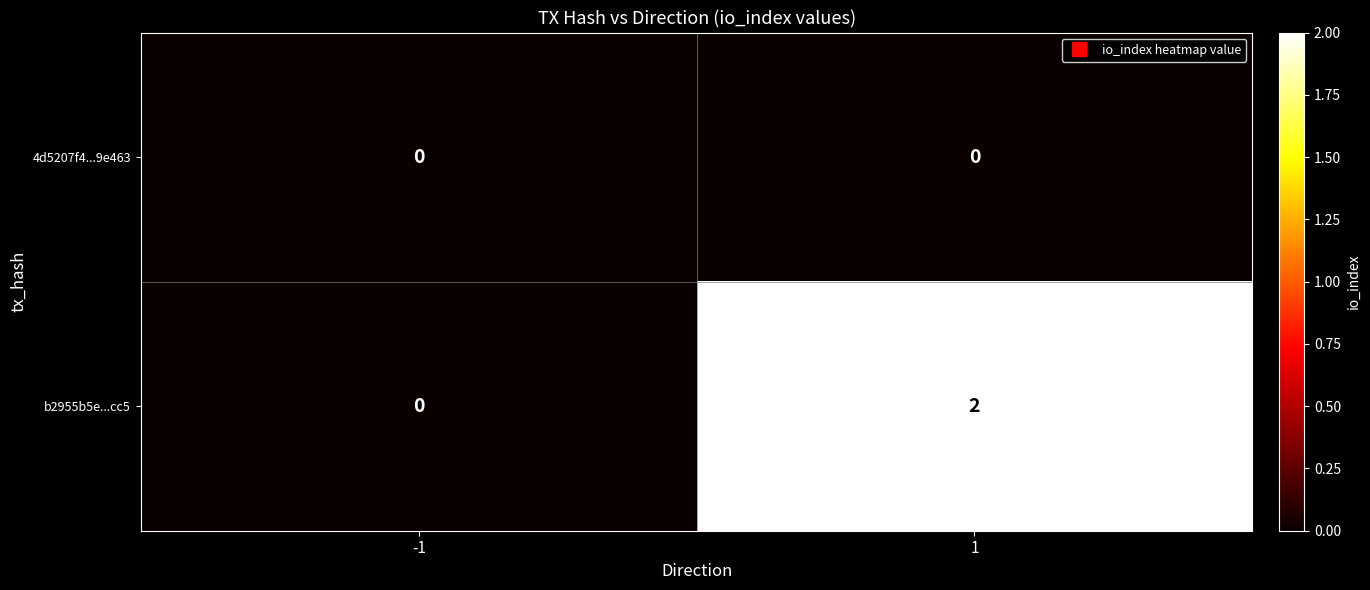

Reading left to right, extract all data points from this chart.

4d5207f4...9e463: -1=0	1=0
b2955b5e...cc5: -1=0	1=2